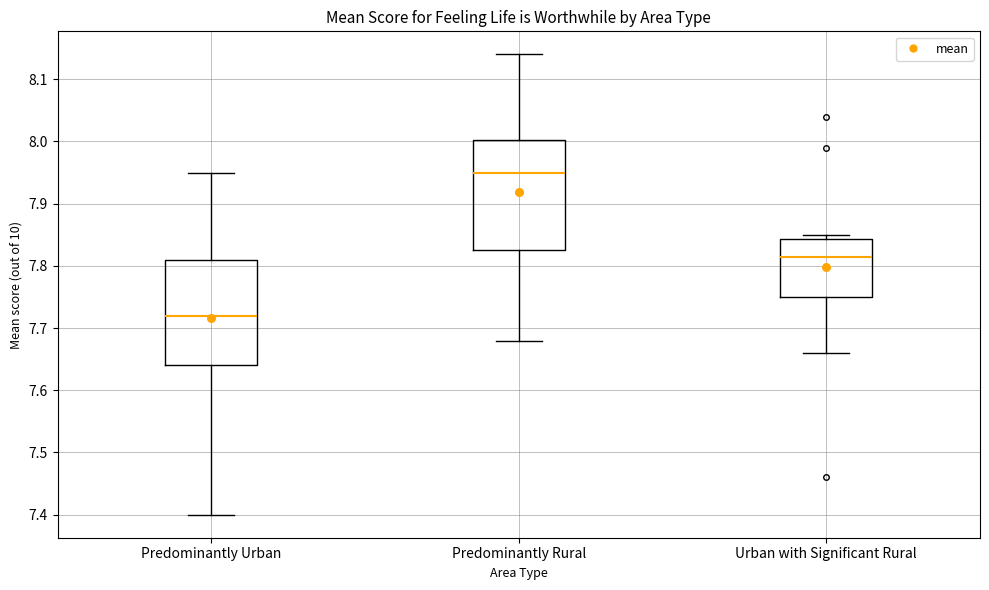

Which box has the highest median line?

Predominantly Rural